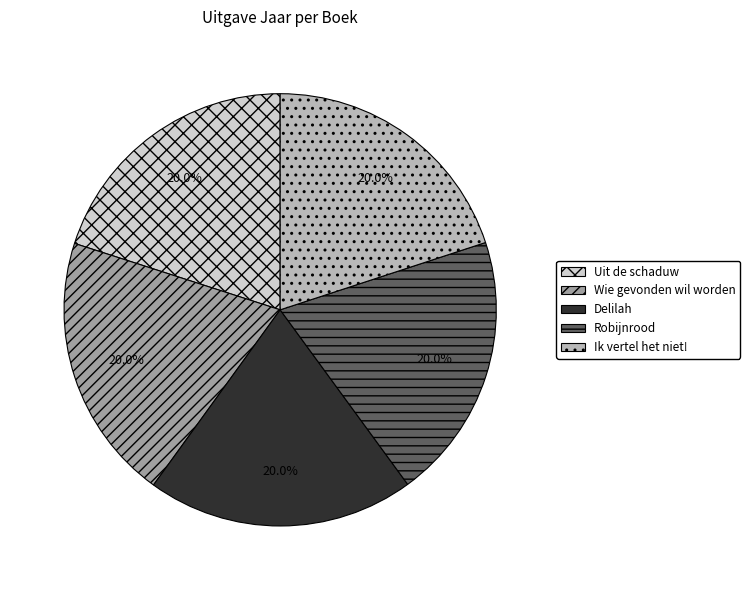

Is there any slice that represents more than half of the pie?

No